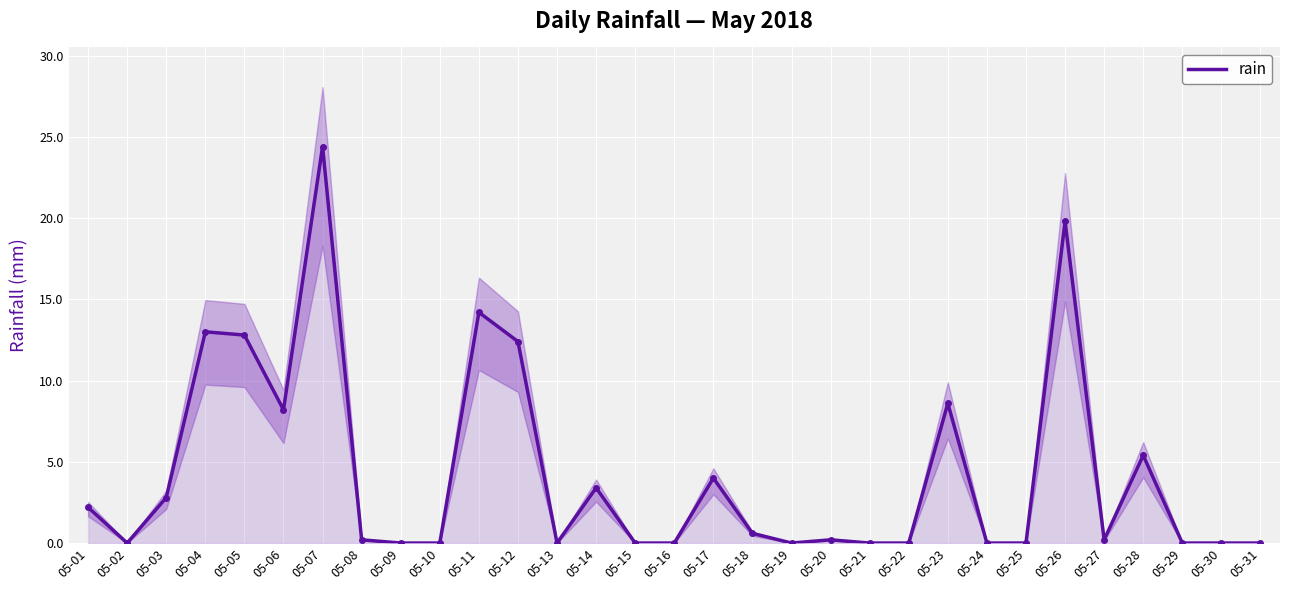

How many points are higher than both their immediate neighbors (excluding endpoints)?

9